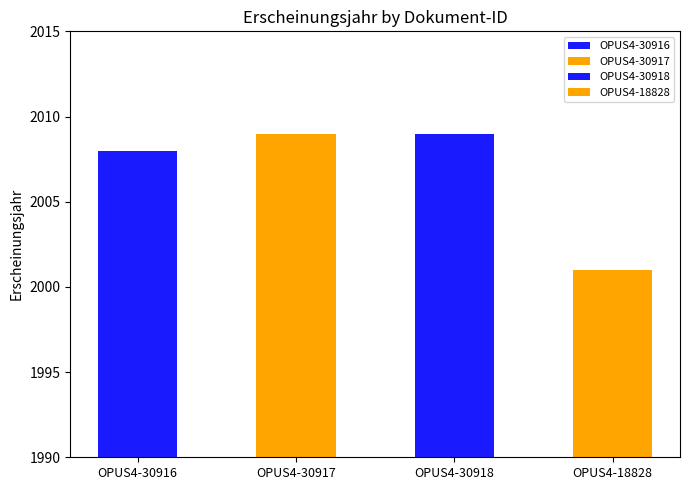

Does the chart contain stacked bars?

No